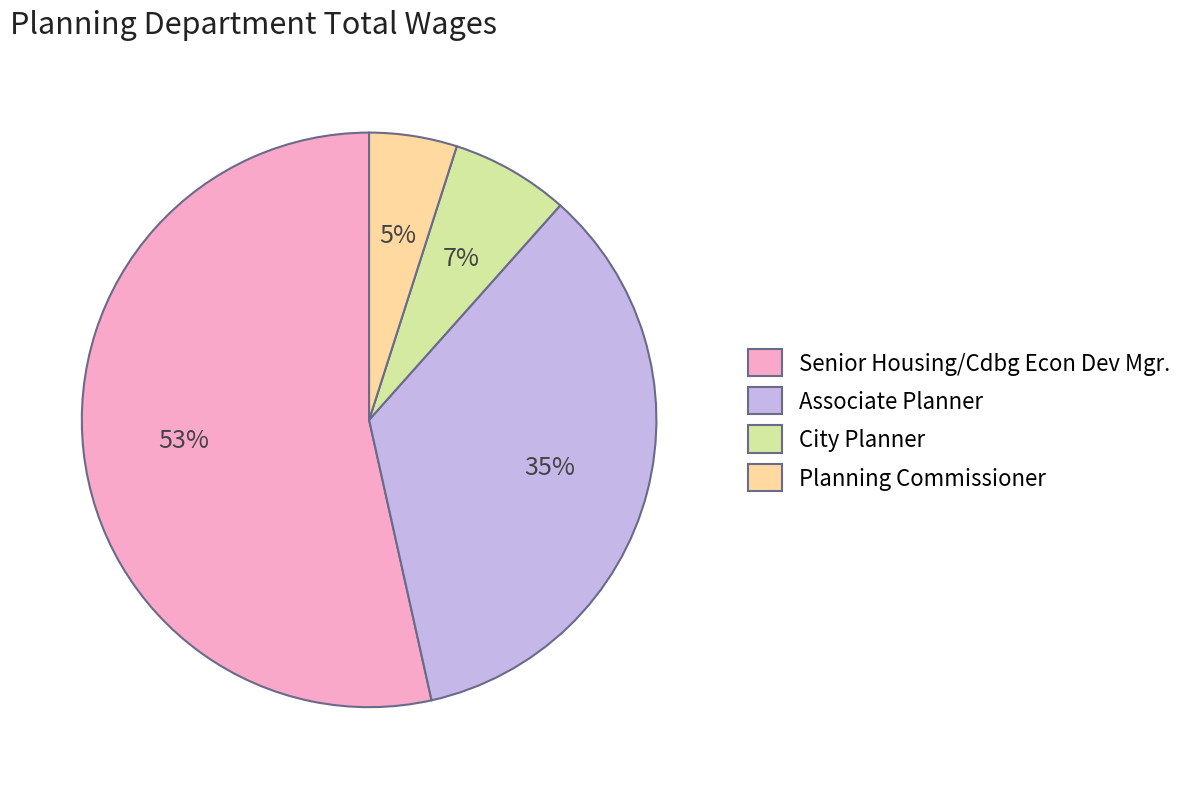

Does Senior Housing/Cdbg Econ Dev Mgr. account for over 50% of the chart?

Yes